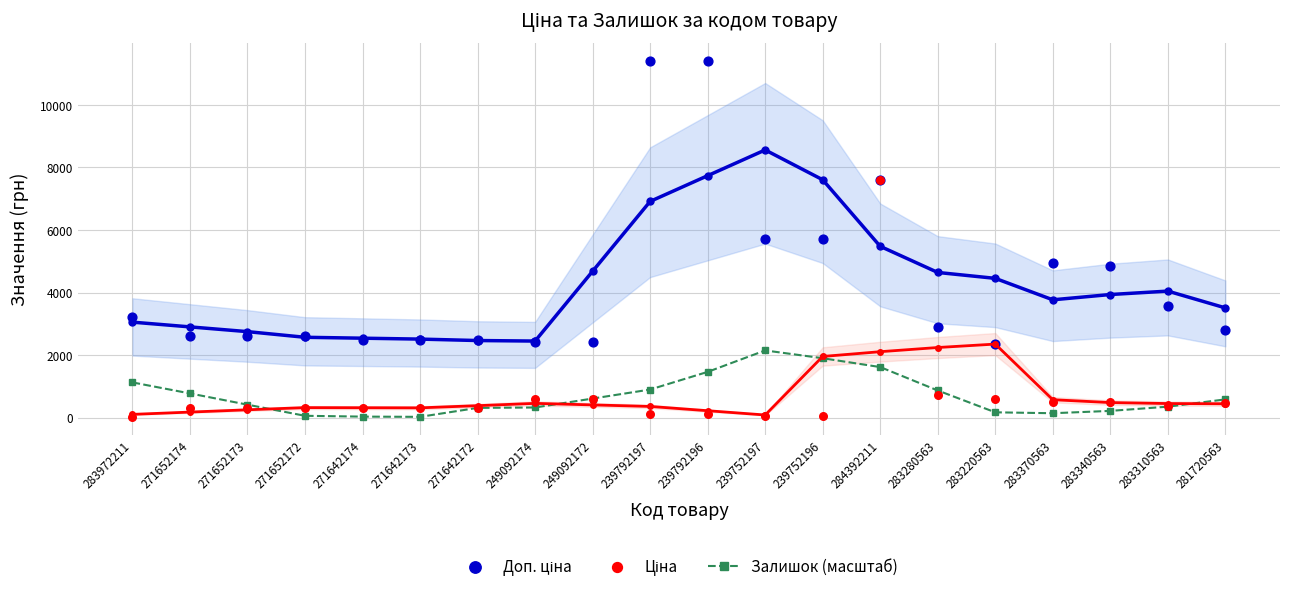

Which series has the largest Y range (max minus min)?

Доп. ціна